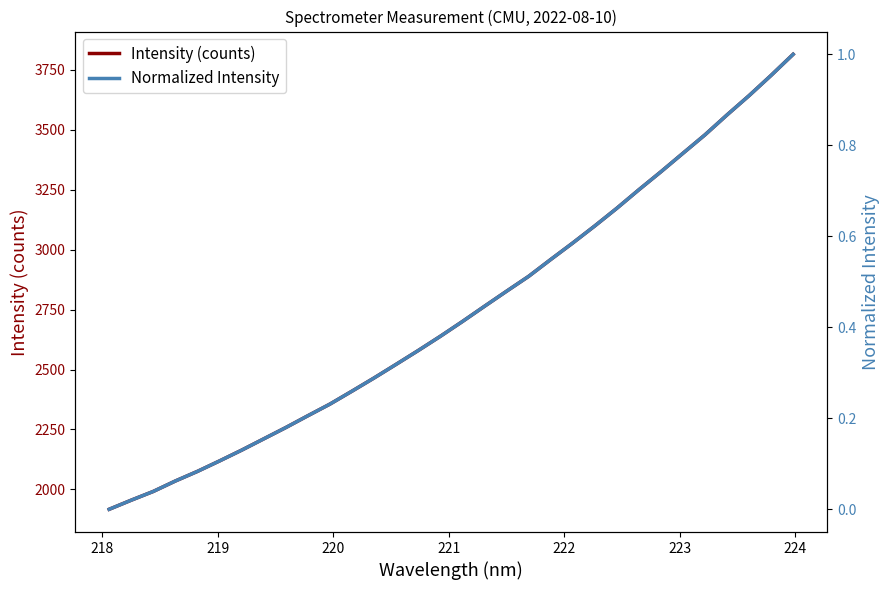

List the series in order of their overall mean, lowest first.

Normalized Intensity, Intensity (counts)